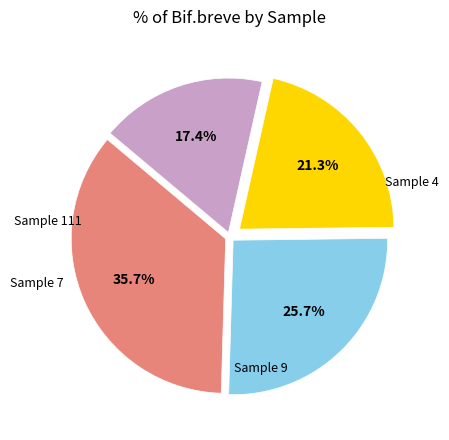

Does any single category account for the majority?

No